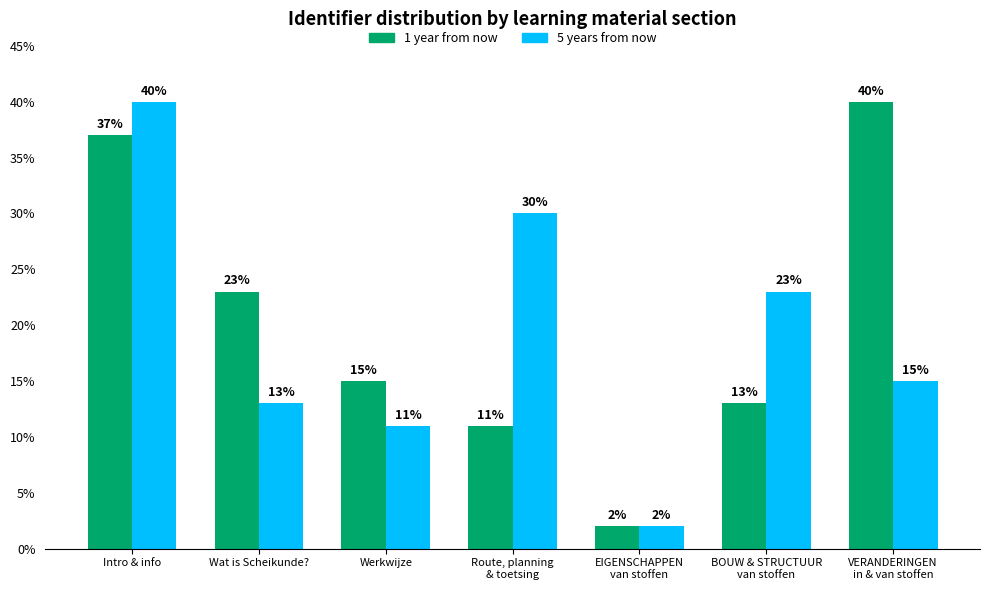

The value of 5 years from now at Werkwijze is 11. True or false?

True